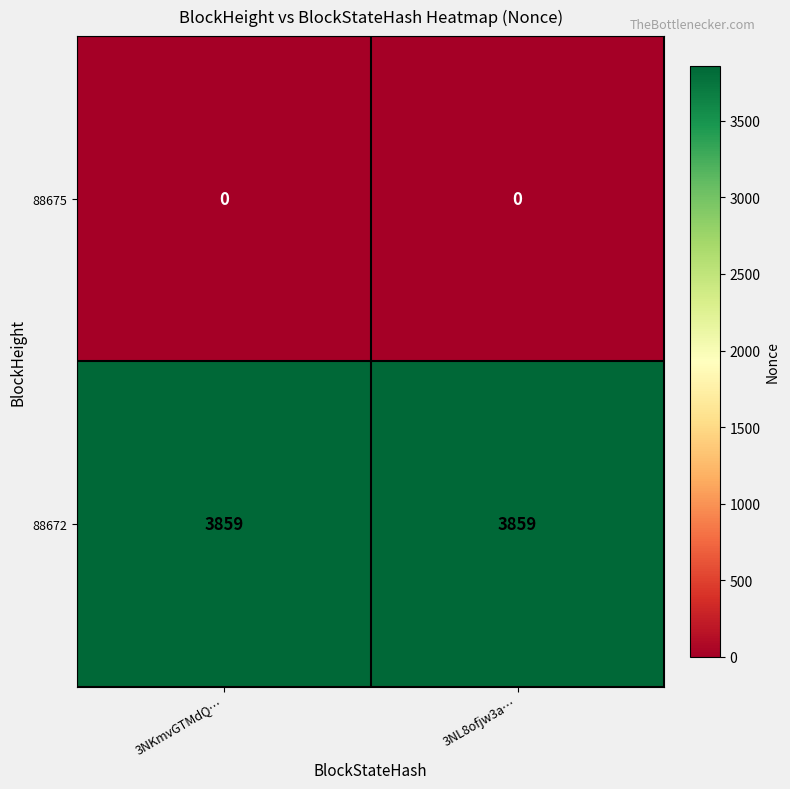

The value of 88672 at 3NL8ofjw3a… is 3859. True or false?

True